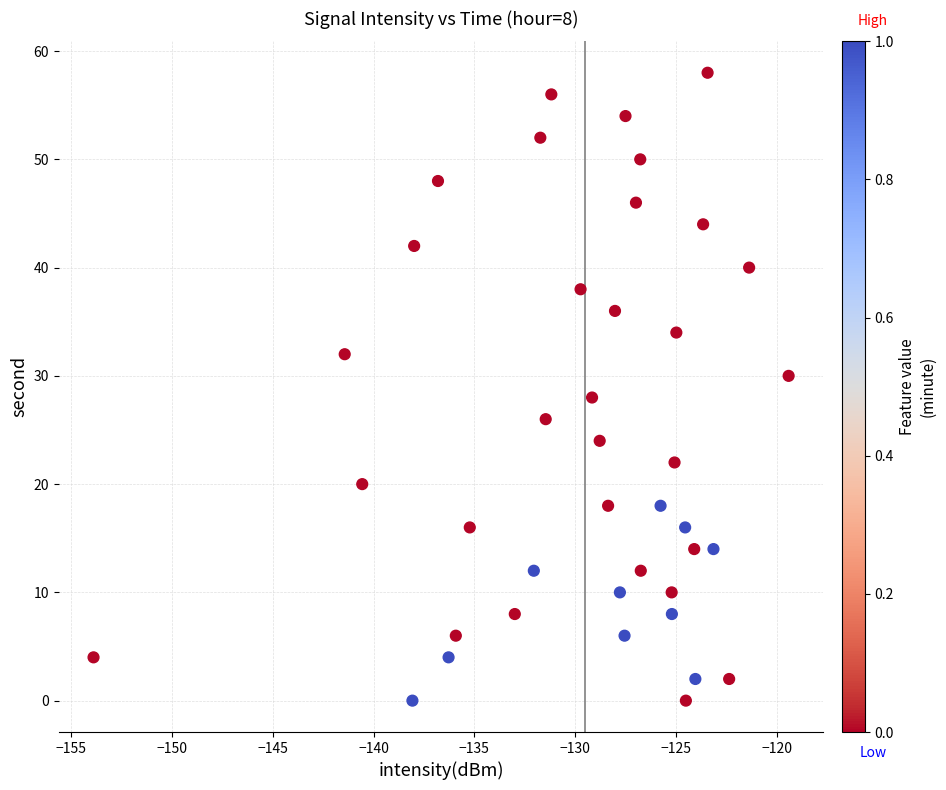

What is the range of Y values (max minus min)?

58